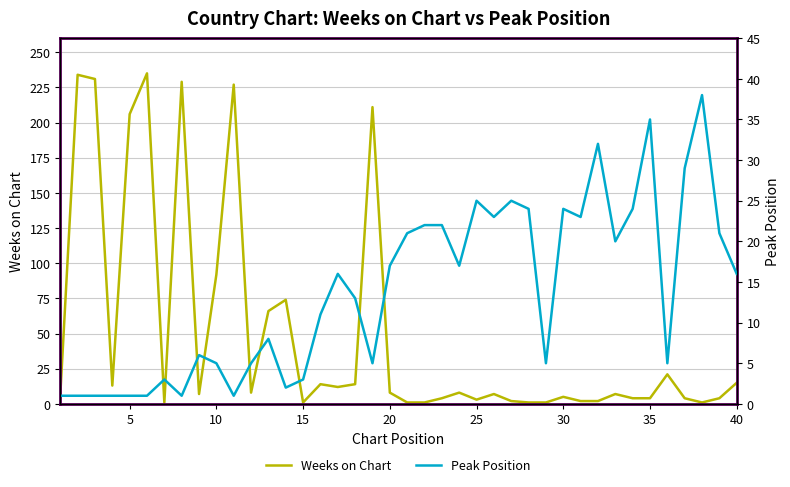

Reading right to left, what are all the values shown in this chart?

Weeks on Chart: 15	4	1	4	21	4	4	7	2	2	5	1	1	2	7	3	8	4	1	1	8	211	14	12	14	1	74	66	8	227	92	7	229	1	235	206	13	231	234	6
Peak Position: 16	21	38	29	5	35	24	20	32	23	24	5	24	25	23	25	17	22	22	21	17	5	13	16	11	3	2	8	5	1	5	6	1	3	1	1	1	1	1	1